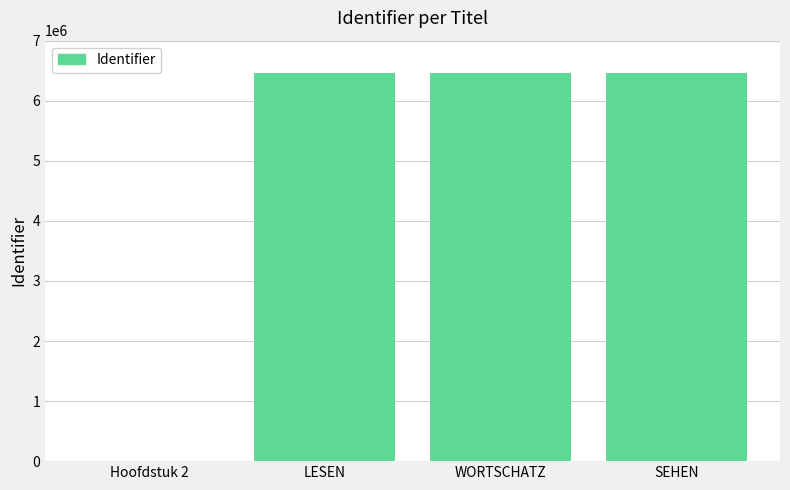

What is the sum of all values?

19382650